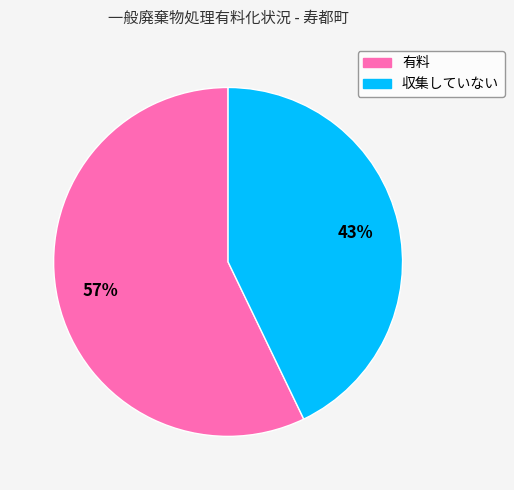

Approximately how many times larger is the value at 有料 compared to 収集していない?

1.3